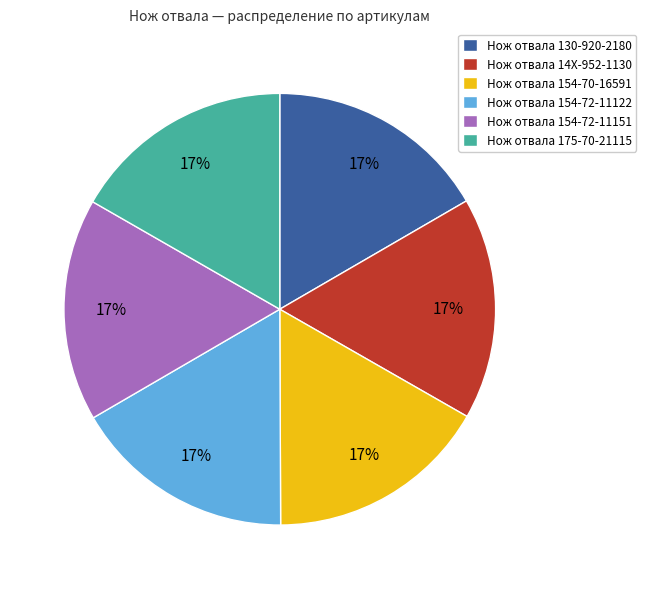

What percentage is the Нож отвала 154-72-11122 slice, to the nearest percent?

17%